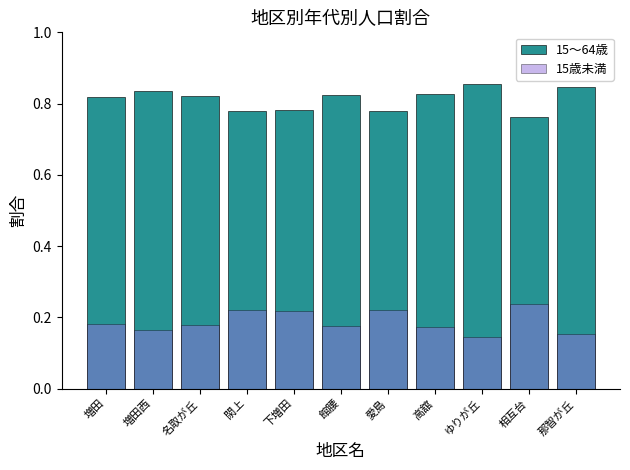

How many 15～64歳 values are between 0 and 1?

11